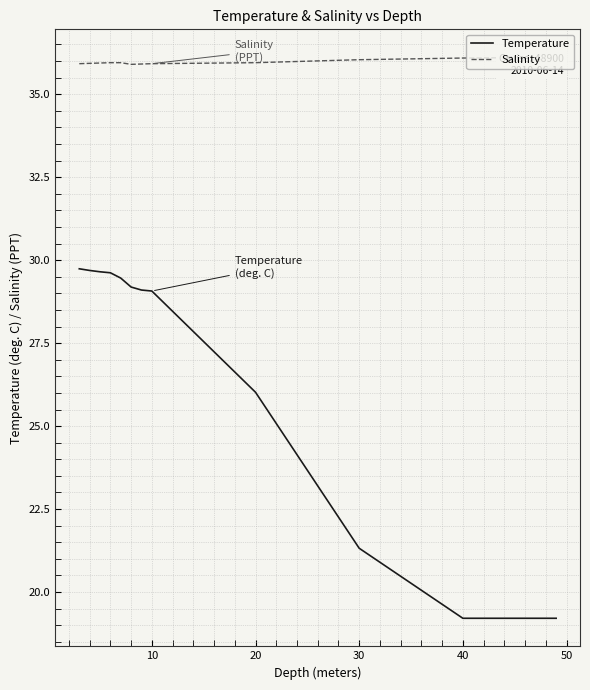

Reading left to right, transcribe all the data shown in this chart.

Temperature: 29.7	29.7	29.6	29.6	29.5	29.2	29.1	29.1	26.0	21.3	19.2	19.2
Salinity: 35.9	35.9	35.9	36.0	36.0	35.9	35.9	35.9	36.0	36.0	36.1	36.1